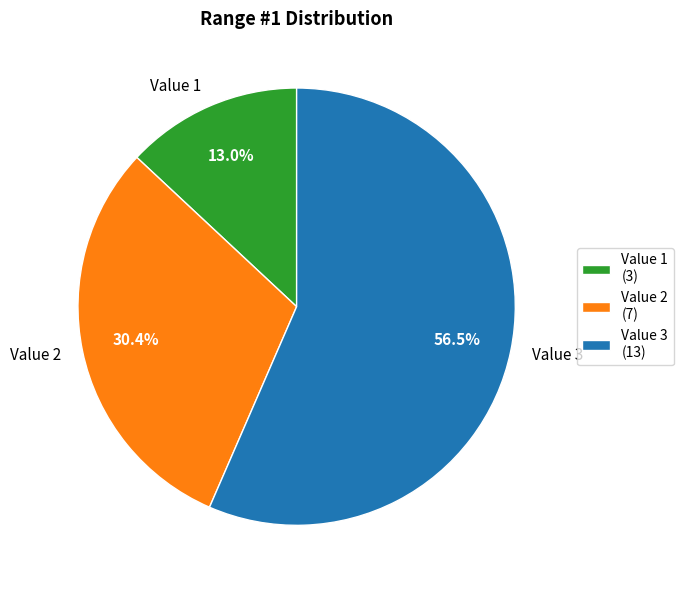

To the nearest percent, what is the average slice percentage?

33%